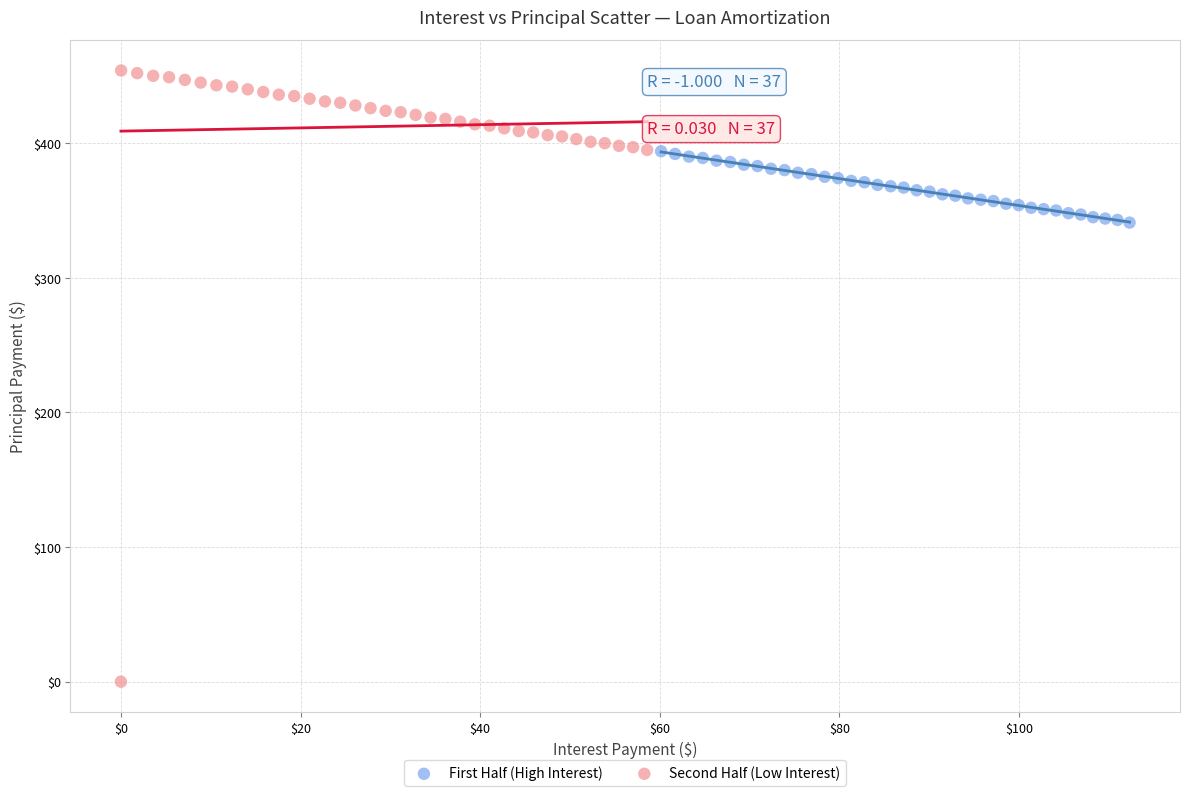

Which series has the largest Y range (max minus min)?

Second Half (Low Interest)